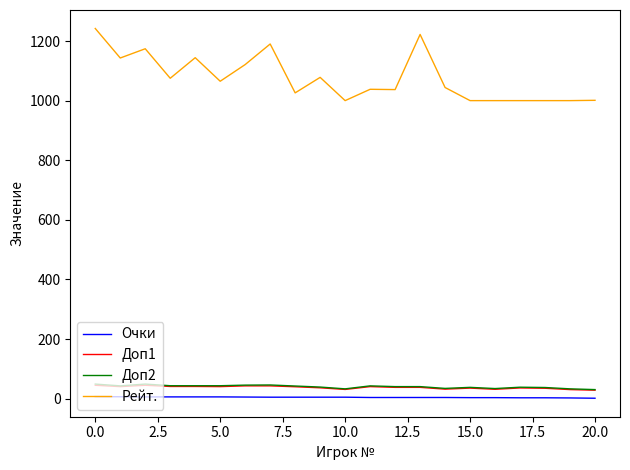

Which series has the largest total across all categories?

Рейт.